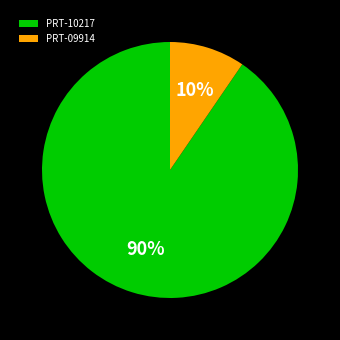

How many slices are in this pie chart?

2